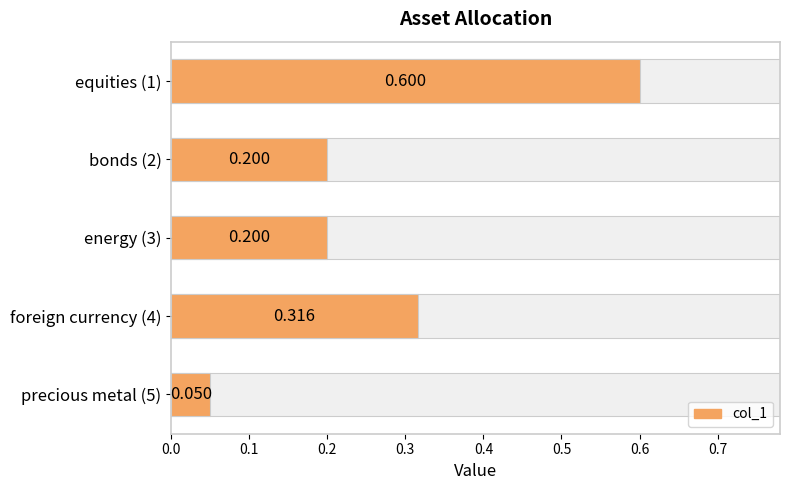

How many bars are there in total?

5